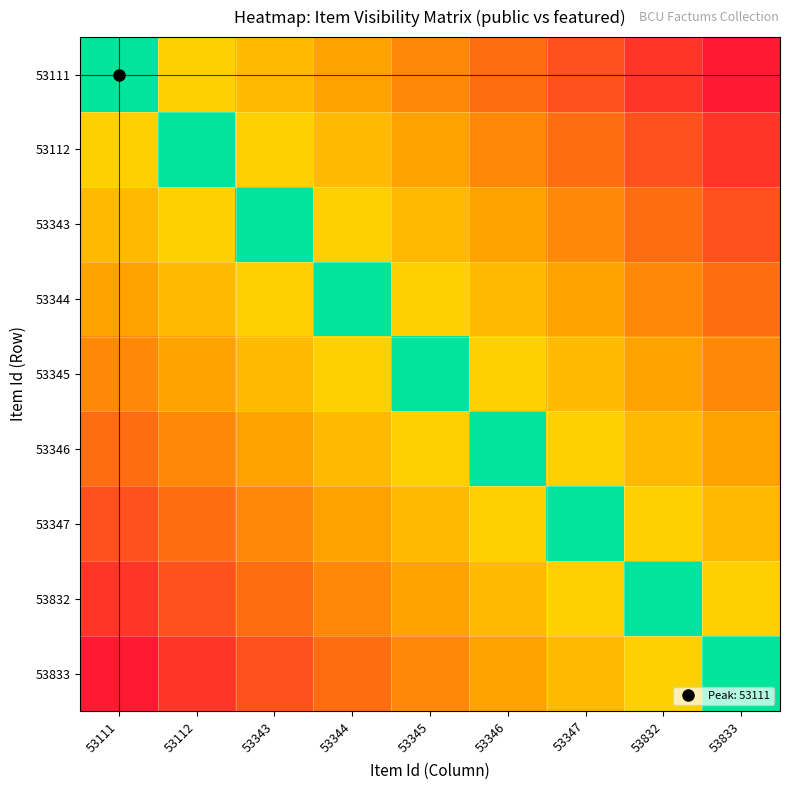

What is the spread (max minus min) of values at 53833?

1.0